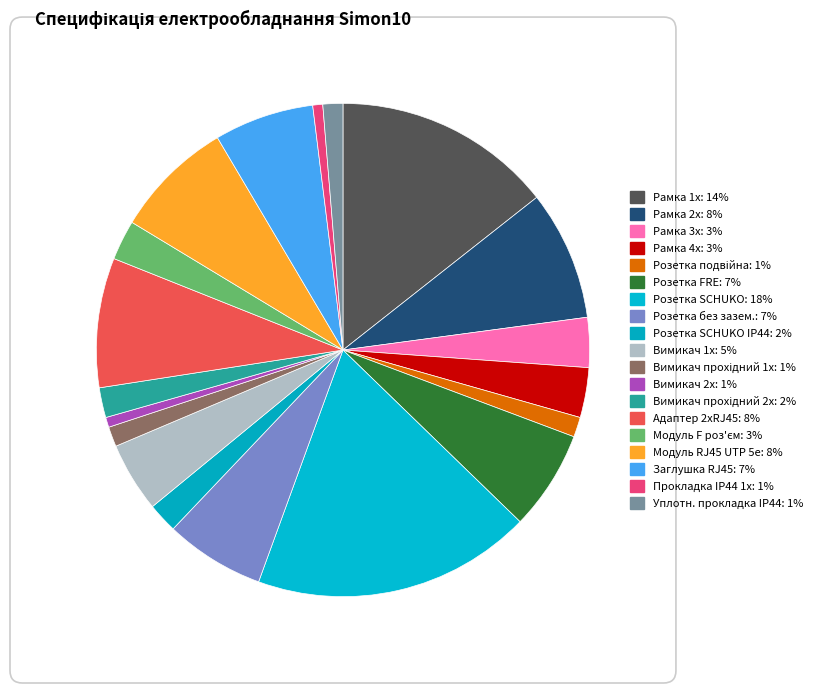

How many segments does this pie chart have?

19